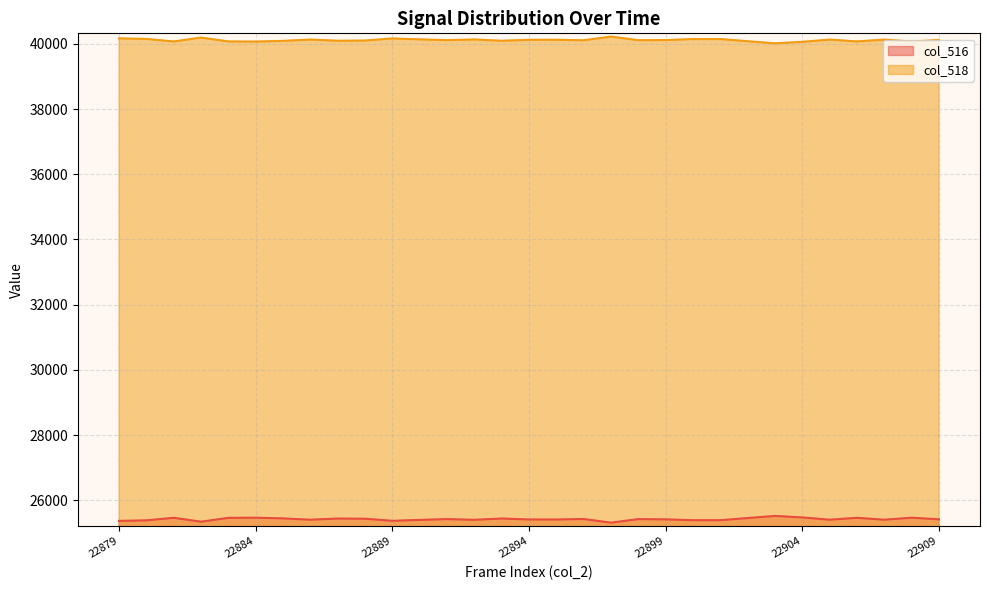

How many series are shown in this chart?

2